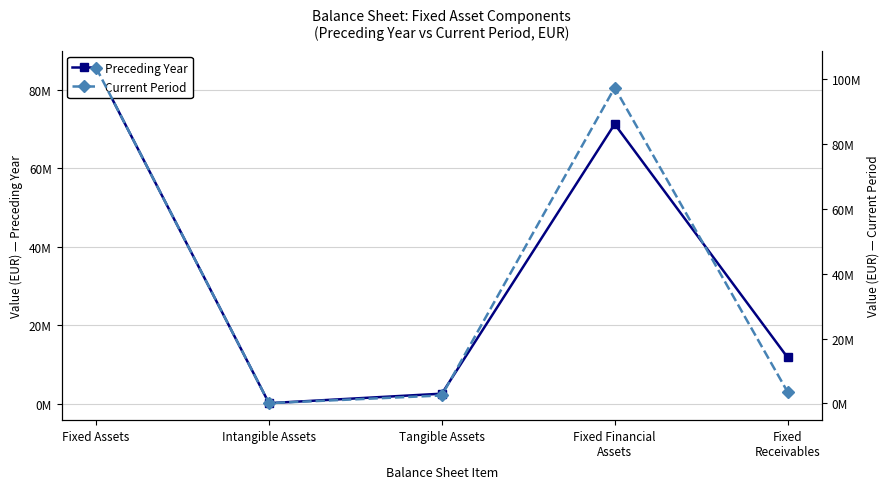

What is the label of the 2nd point from the left?

Intangible Assets